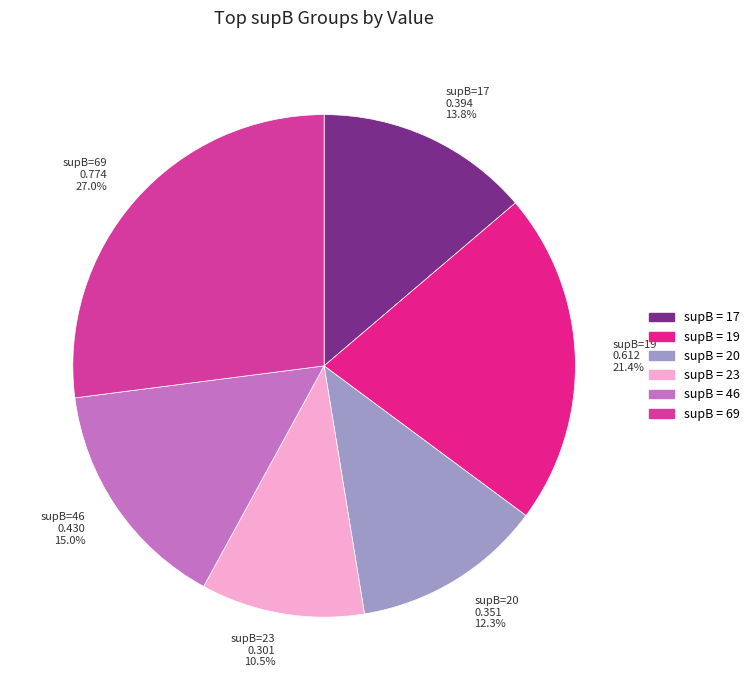

What percentage is NOT represented by supB=17 0.394 13.8%?

86.2%